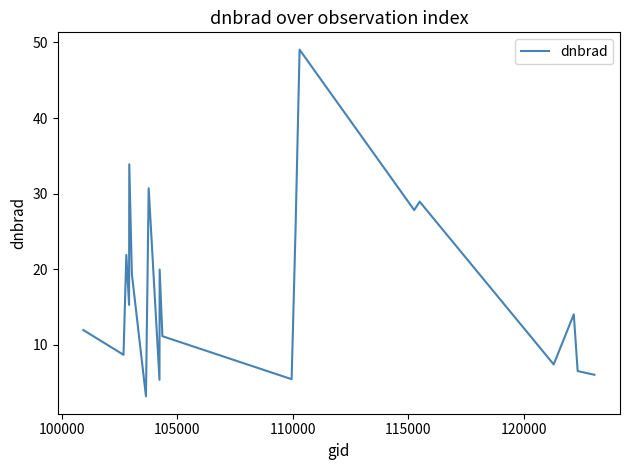

What is the minimum value shown in the chart?

3.2